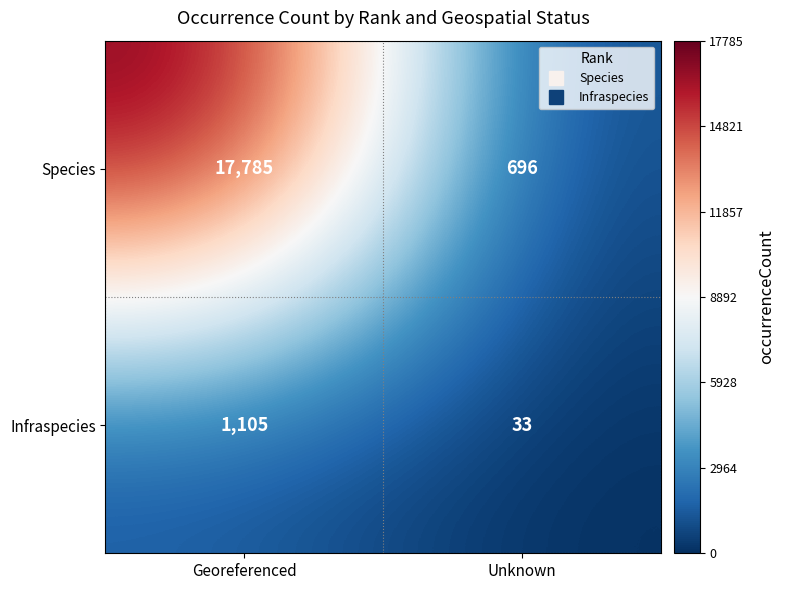

What is the sum of the Infraspecies values at Georeferenced and Unknown?

1138